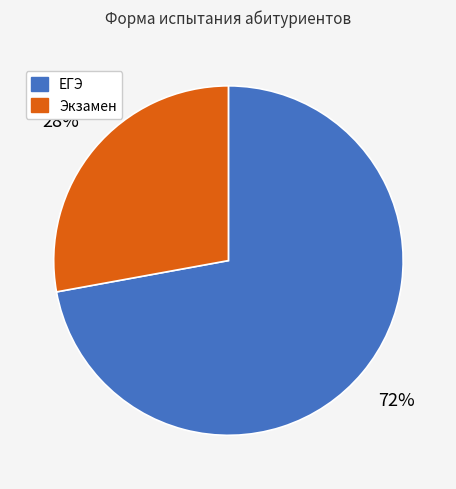

Which slice is the largest?

ЕГЭ